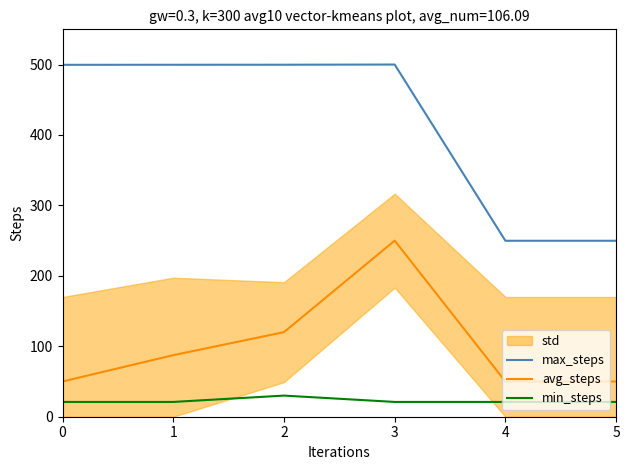

Which series has the largest total across all categories?

max_steps